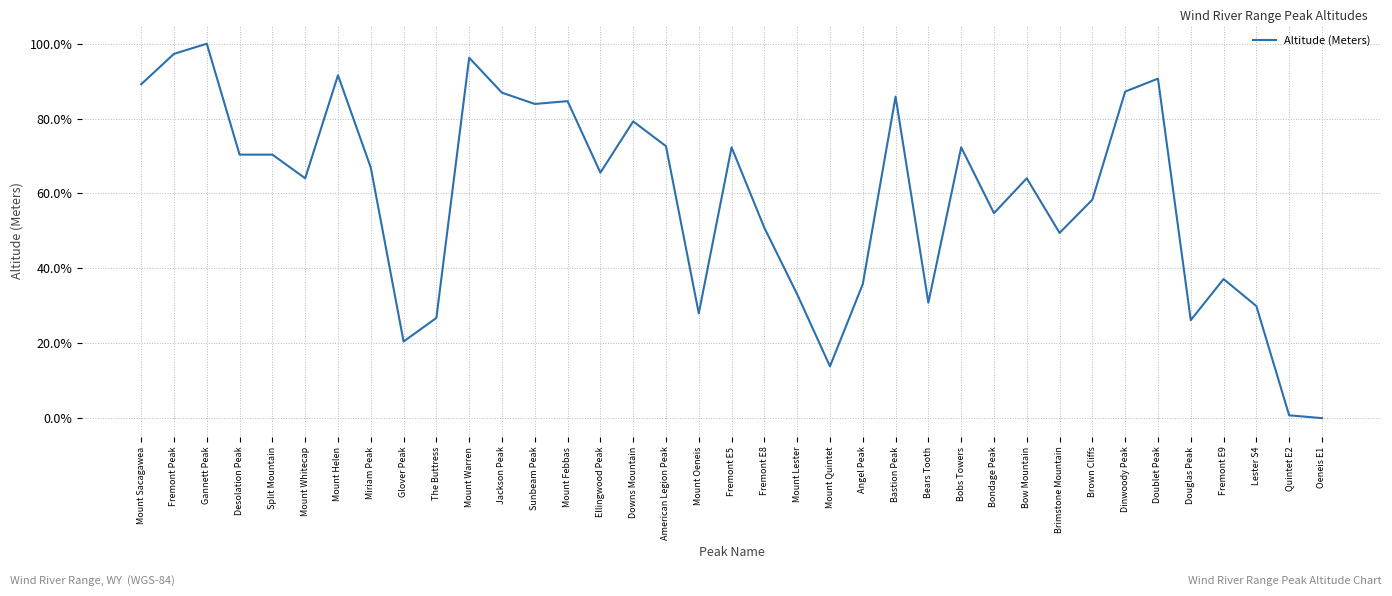

How many lines are shown in the chart?

1